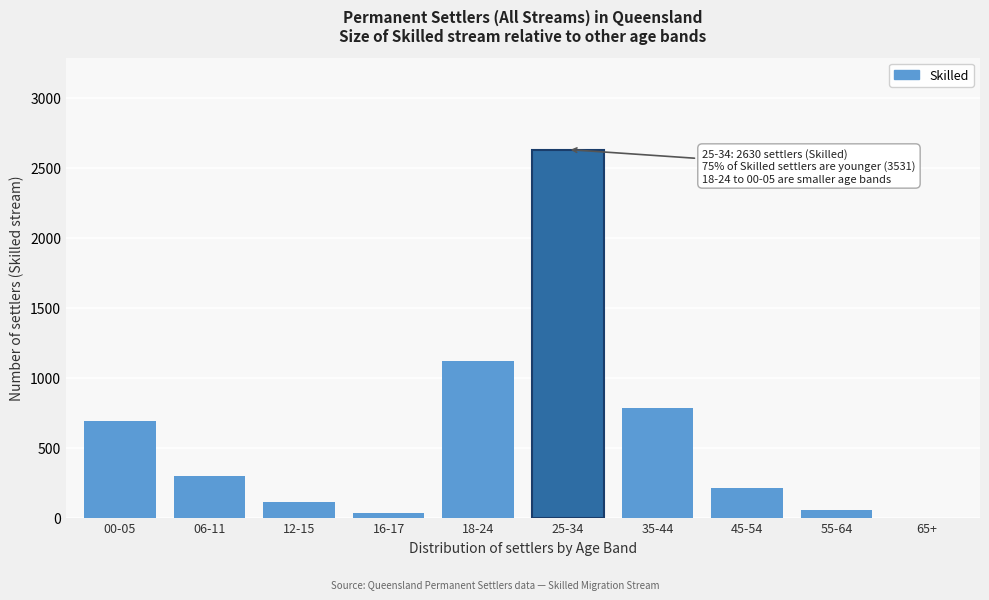

Reading right to left, transcribe all the data shown in this chart.

65+=0	55-64=56	45-54=210	35-44=782	25-34=2630	18-24=1120	16-17=35	12-15=114	06-11=294	00-05=687